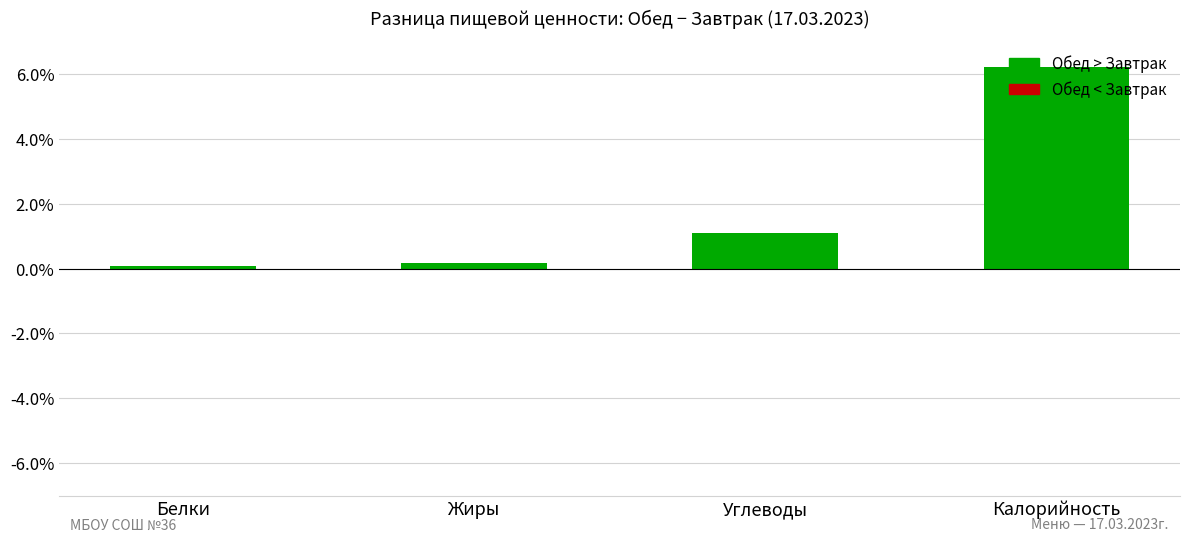

Does the chart contain stacked bars?

No